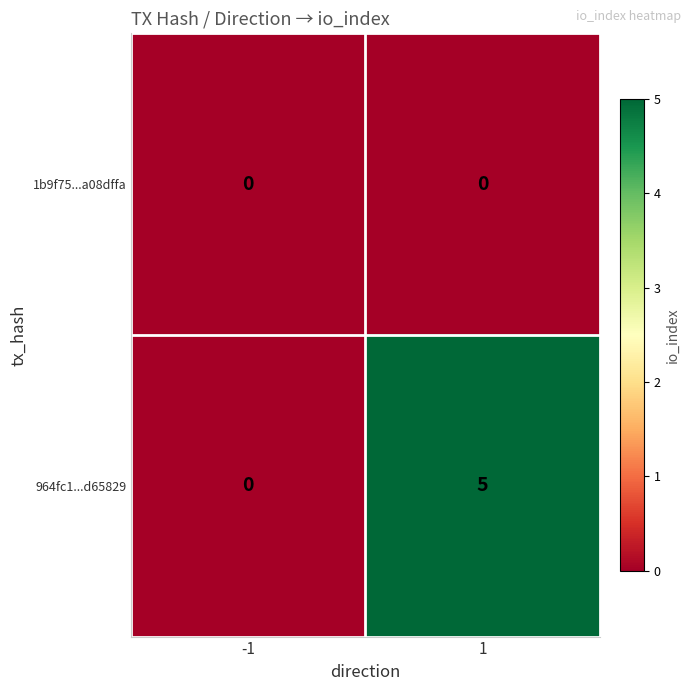

At 1, list the series in order from largest to smallest.

964fc1...d65829, 1b9f75...a08dffa